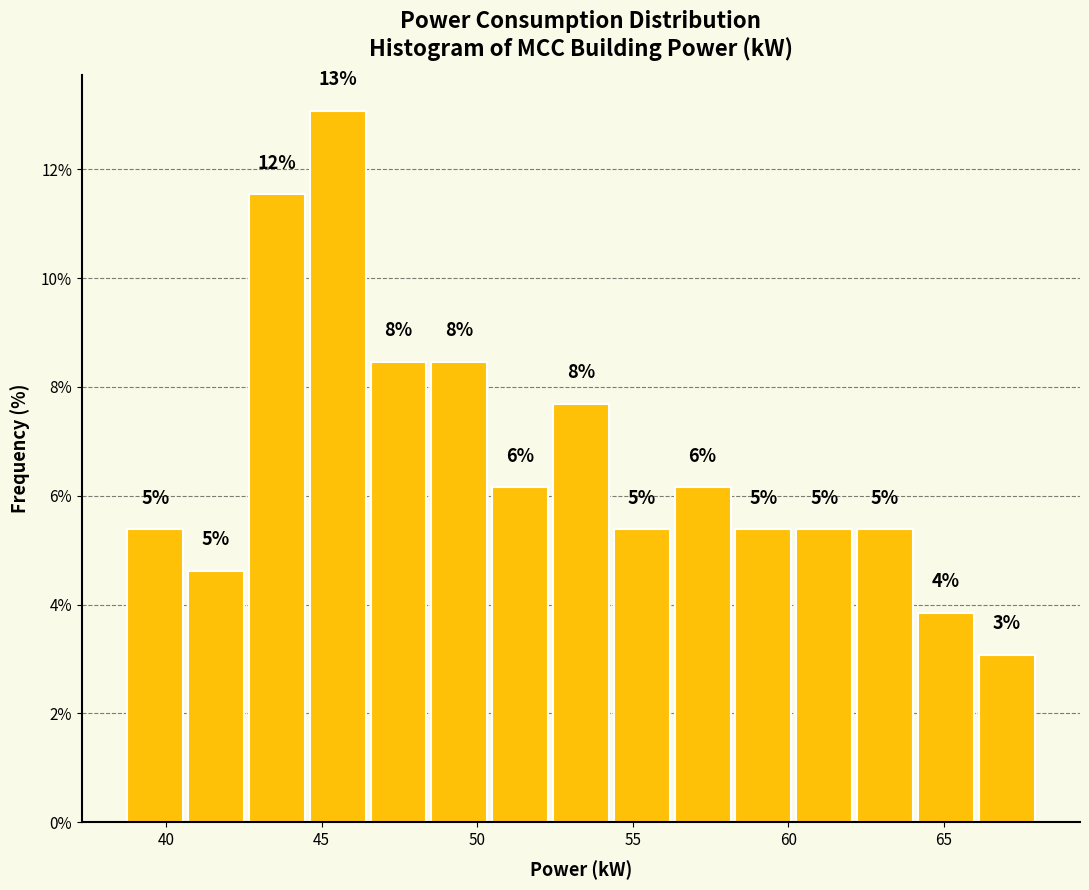

Around what value on the x-axis is the tallest bar? Give the approximate position of its centre, as read against the axis.

45.5